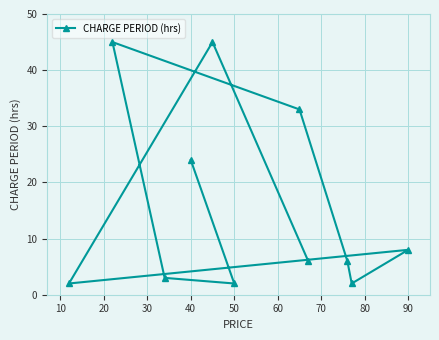

Reading left to right, list all the values displayed in this chart.

2	45	3	24	45	2	33	6	6	2	8